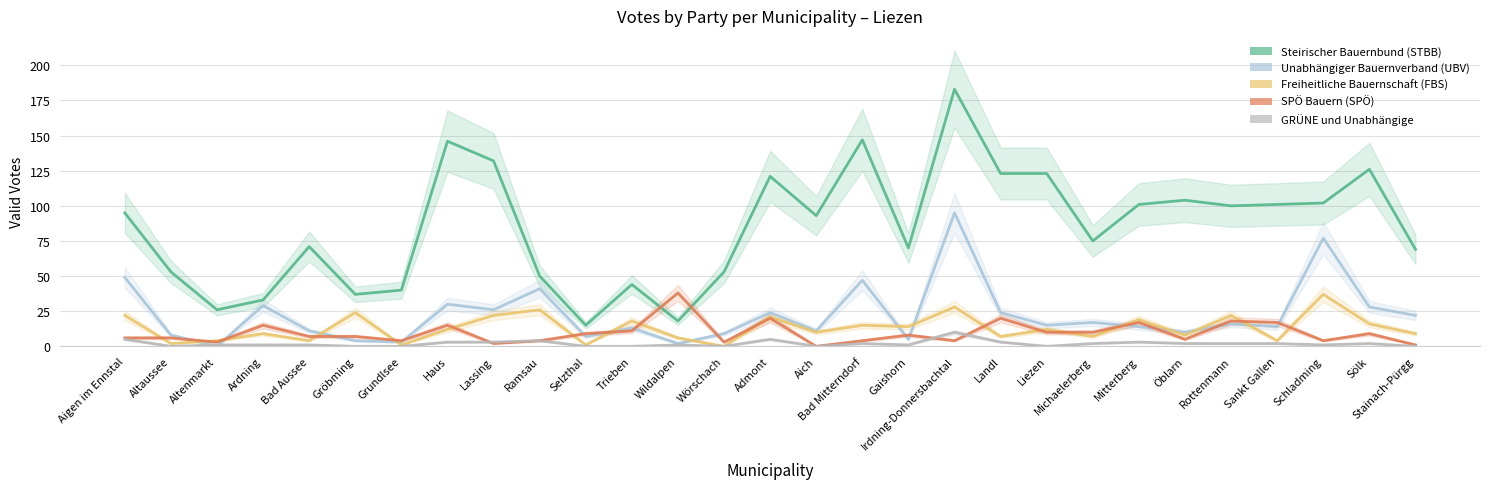

At how many categories does at least one series exceed 153?

1